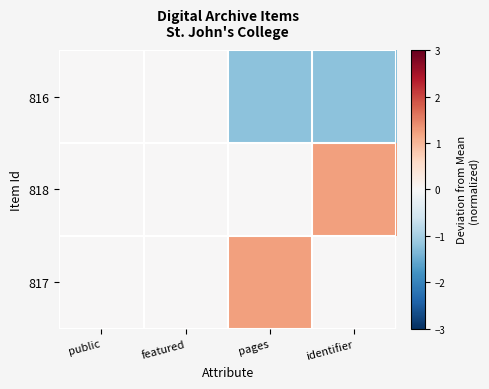

At identifier, list the series in order from largest to smallest.

818, 817, 816